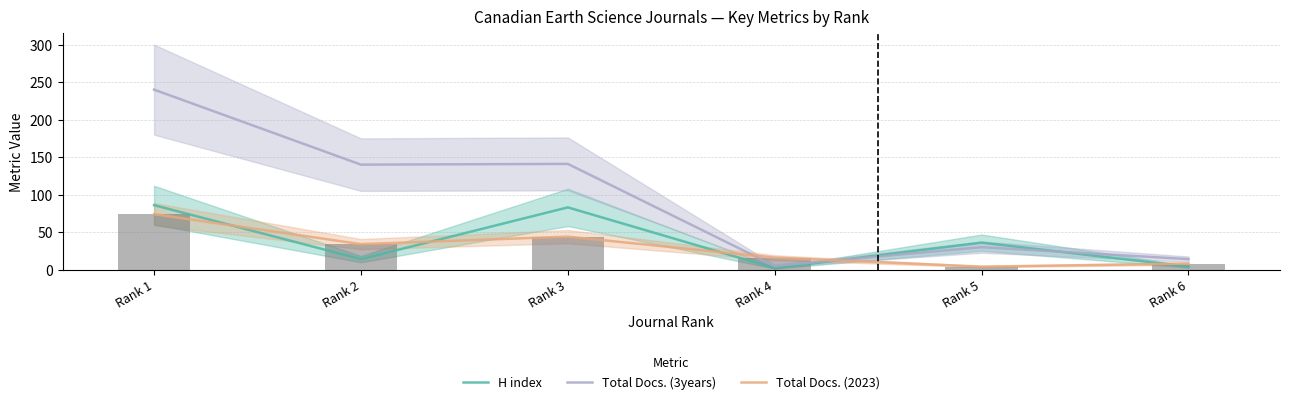

List the series in order of their peak value, lowest first.

Total Docs. (2023), H index, Total Docs. (3years)